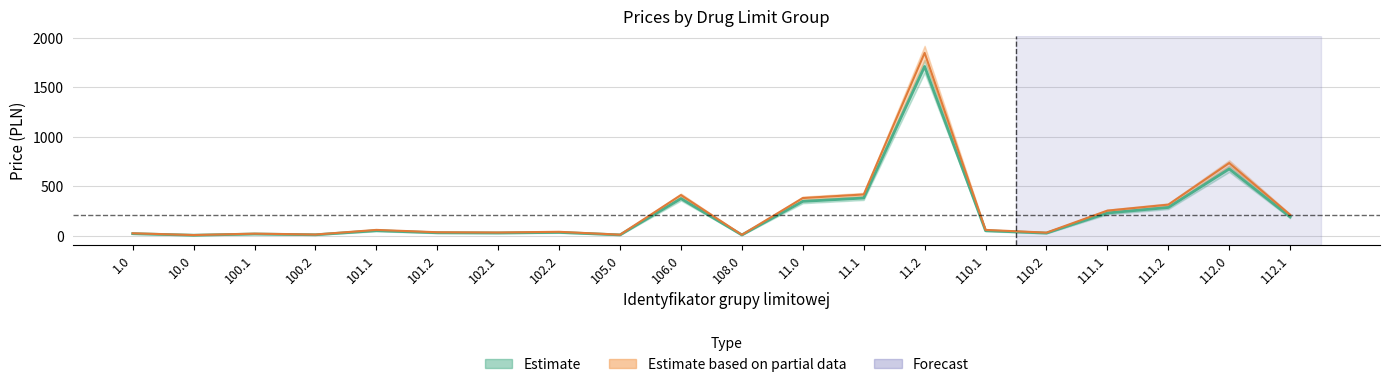

What is the difference between the Cena zbytu values at 100.2 and 110.1?

40.9